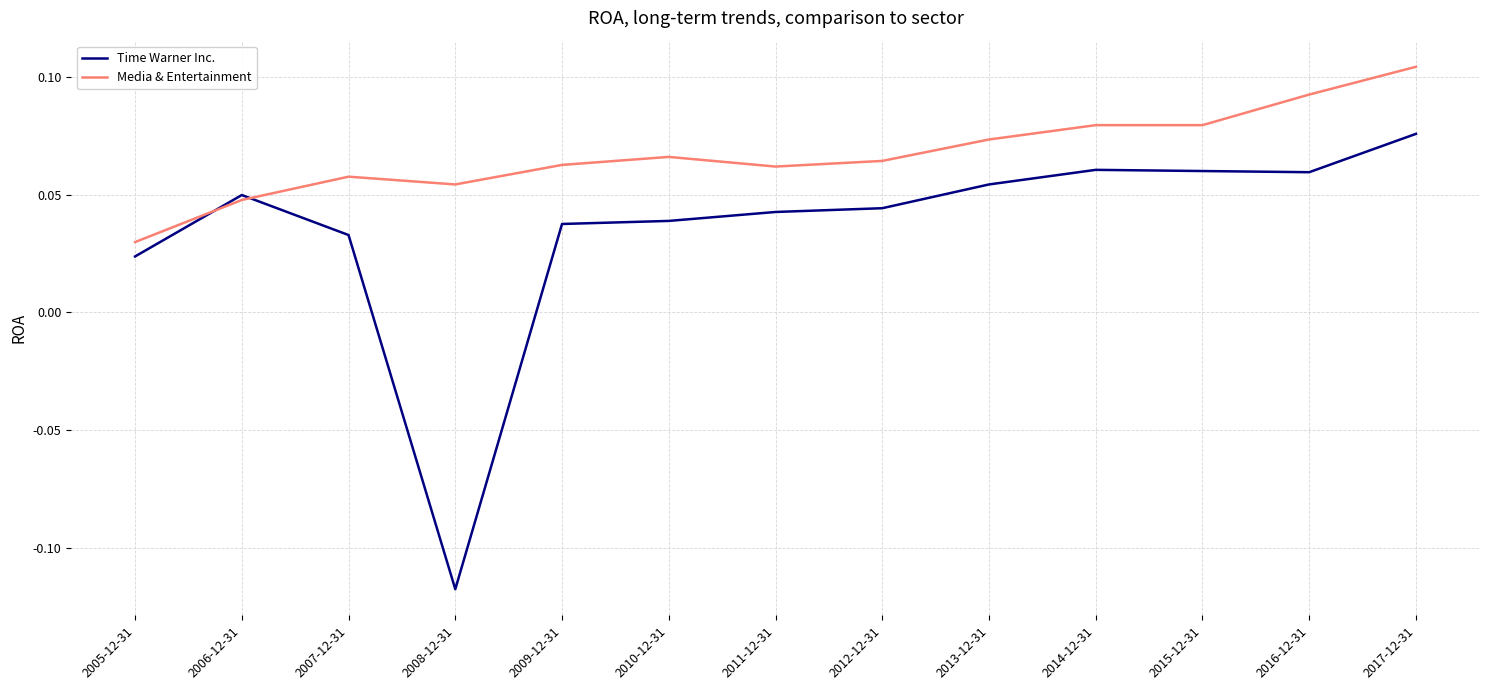

At which category is the sum across all series the highest?

2017-12-31